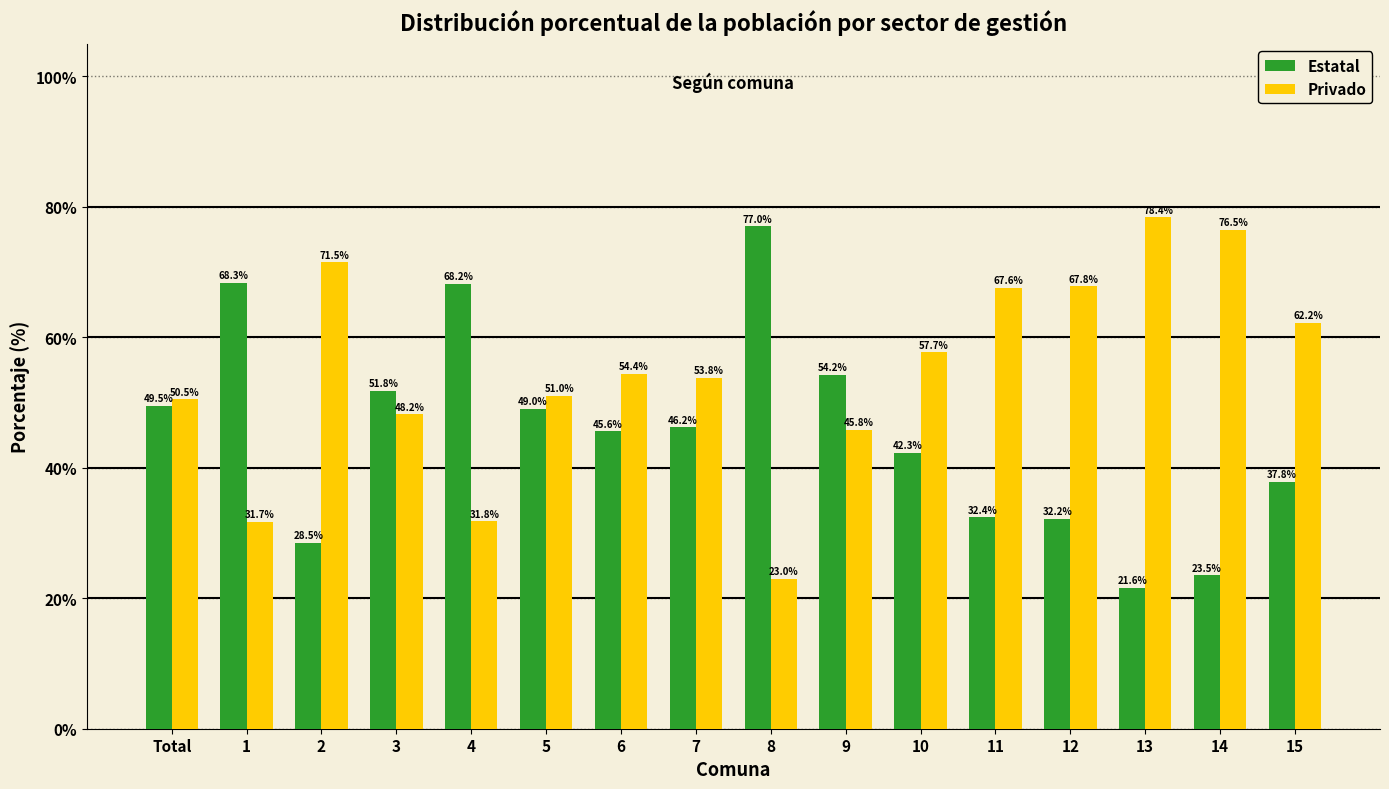

Reading right to left, extract all data points from this chart.

Estatal: 15=37.8	14=23.5	13=21.6	12=32.2	11=32.4	10=42.3	9=54.2	8=77.0	7=46.2	6=45.6	5=49.0	4=68.2	3=51.8	2=28.5	1=68.3	Total=49.5
Privado: 15=62.2	14=76.5	13=78.4	12=67.8	11=67.6	10=57.7	9=45.8	8=23.0	7=53.8	6=54.4	5=51.0	4=31.8	3=48.2	2=71.5	1=31.7	Total=50.5